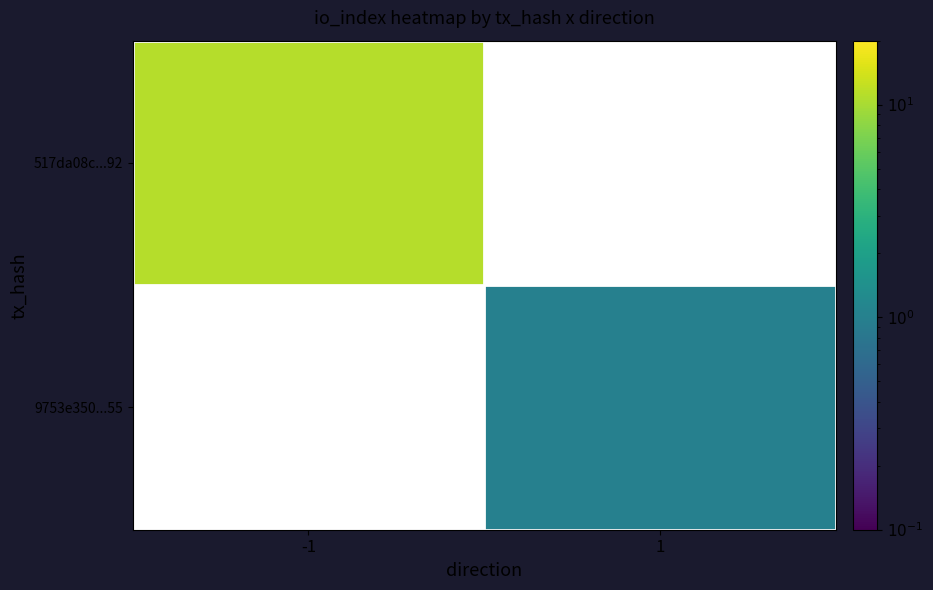

Is the value of 517da08c...92 at 1 greater than the value of 9753e350...55 at -1?

No